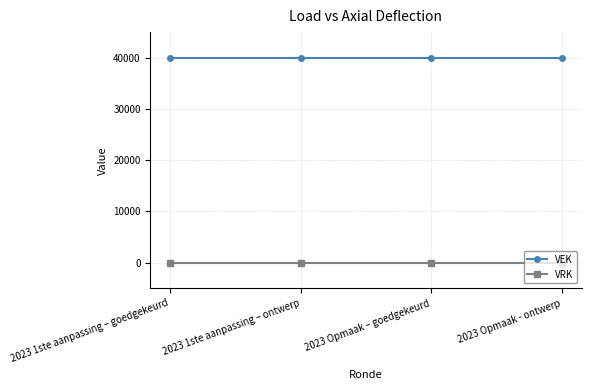

What is the value of the VEK point at the 2nd from the left?

40000